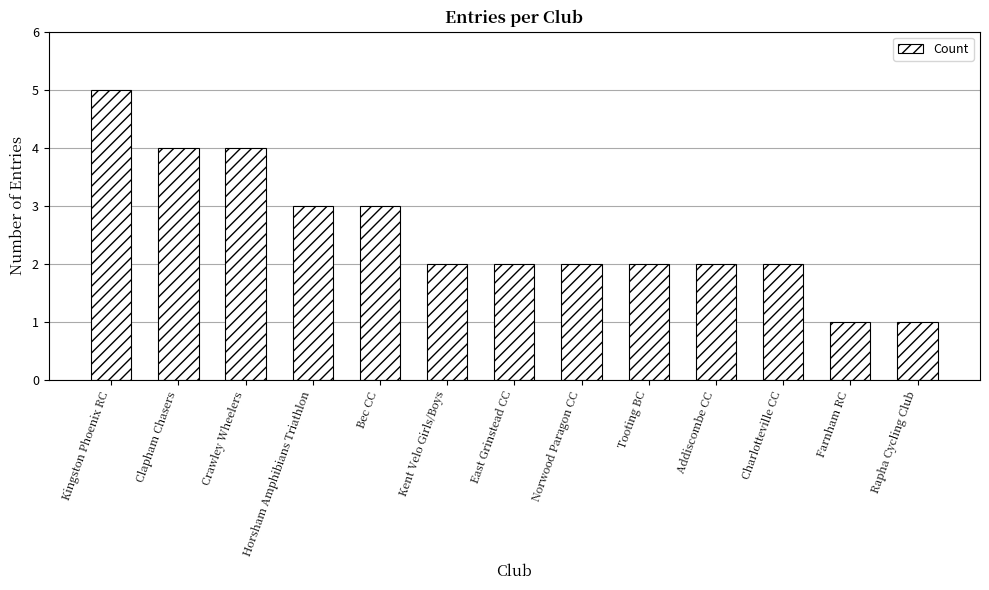

Which label corresponds to the largest value in the chart?

Kingston Phoenix RC